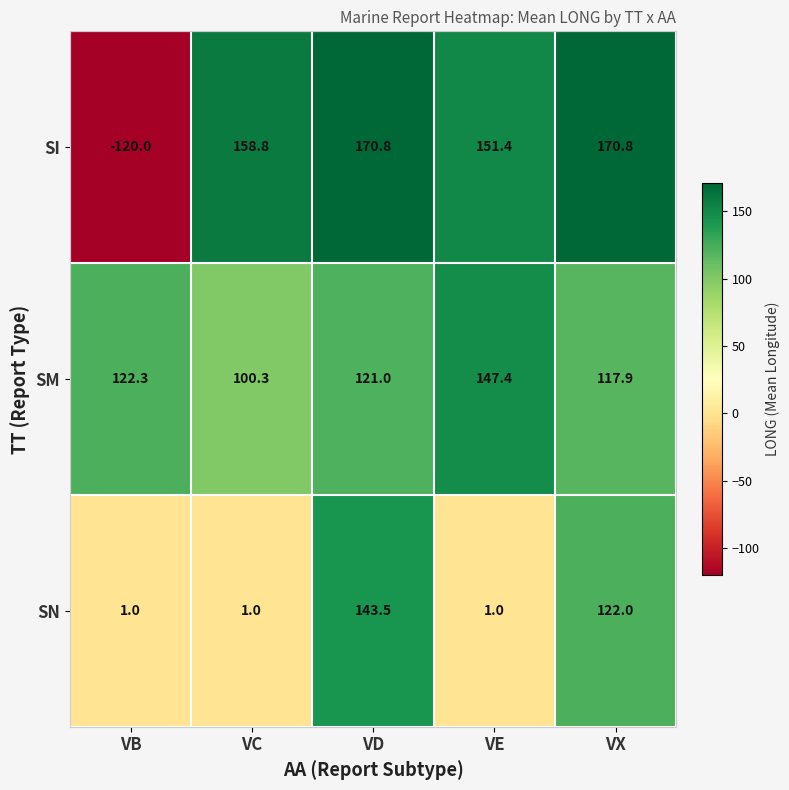

What is the minimum value for SN?

1.0